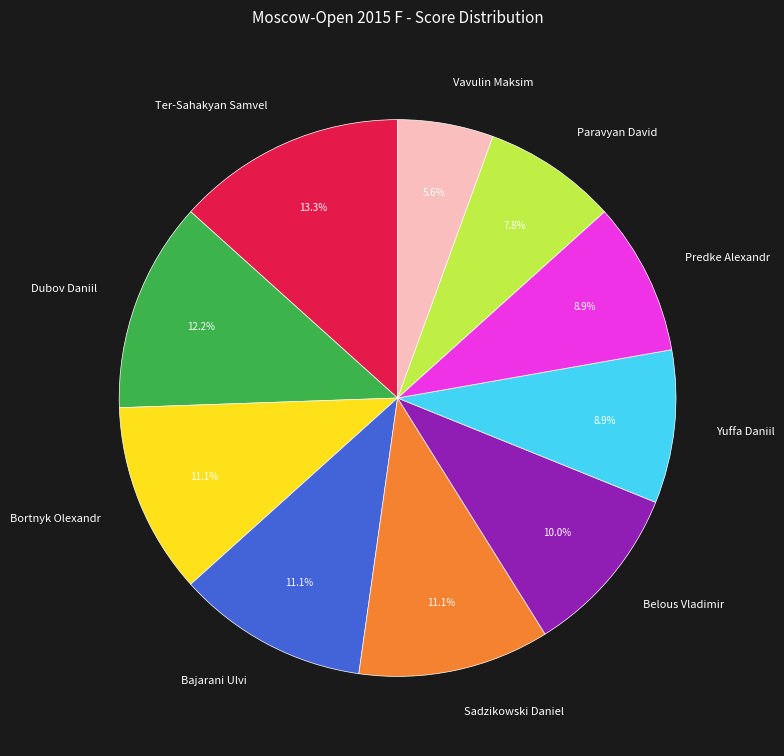

What percentage is the Dubov Daniil slice, to the nearest percent?

12%